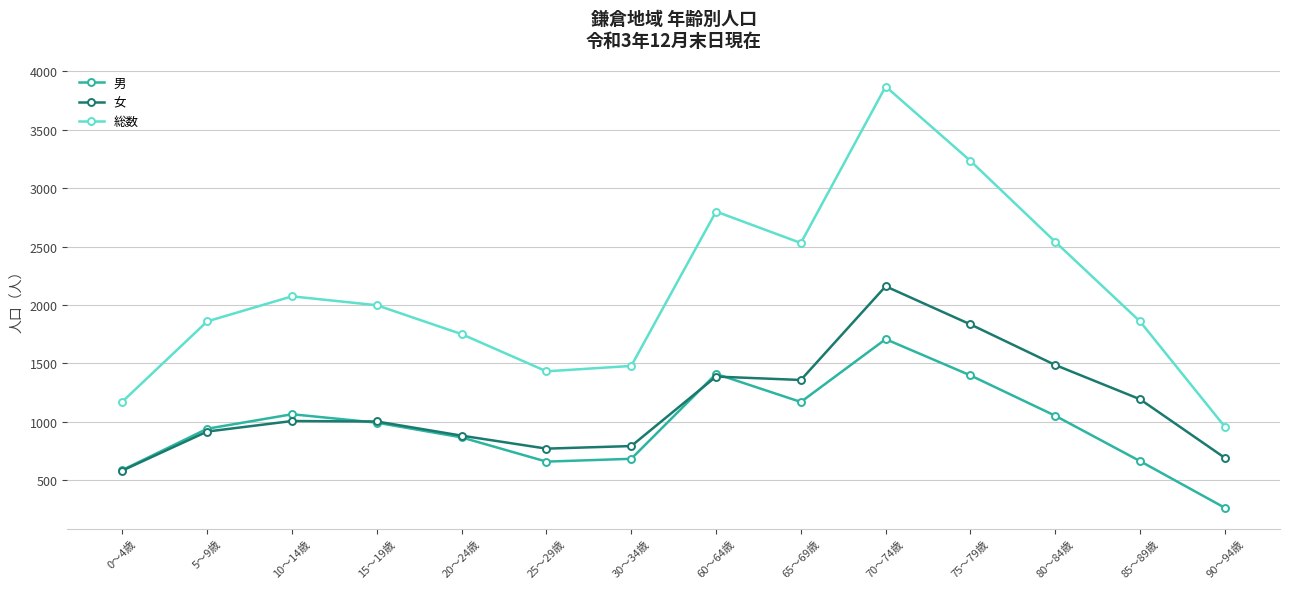

In 女, how many points are lower than both neighbors (excluding endpoints)?

2